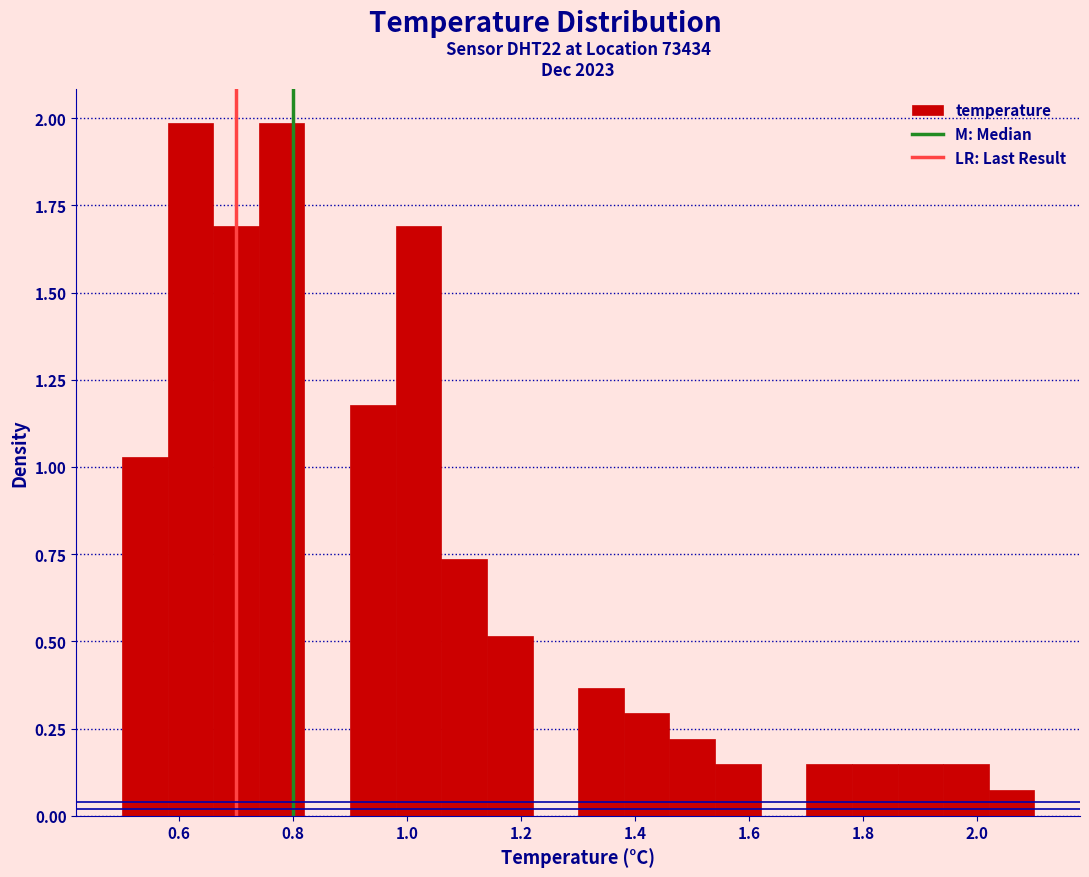

Reading left to right, list every bar in this chart as the range it spans on the x-axis followed by its height. The values are not printed on the chart, so give them approximately, as read against the axis.

0.50 to 0.58: 1.05
0.58 to 0.66: 2.00
0.66 to 0.74: 1.70
0.74 to 0.82: 2.00
0.82 to 0.90: 0
0.90 to 0.98: 1.20
0.98 to 1.06: 1.70
1.06 to 1.14: 0.75
1.14 to 1.22: 0.50
1.22 to 1.30: 0
1.30 to 1.38: 0.35
1.38 to 1.46: 0.30
1.46 to 1.54: 0.20
1.54 to 1.62: 0.15
1.62 to 1.70: 0
1.70 to 1.78: 0.15
1.78 to 1.86: 0.15
1.86 to 1.94: 0.15
1.94 to 2.02: 0.15
2.02 to 2.10: 0.05